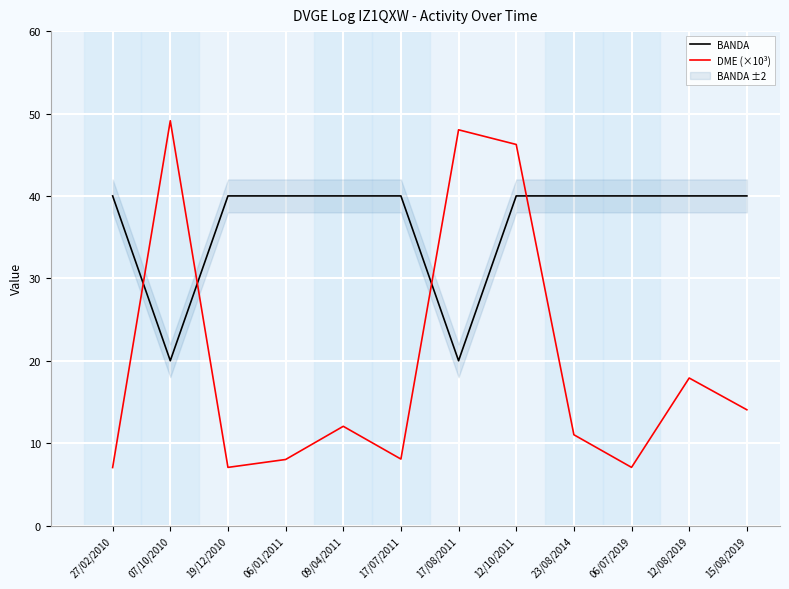

True or false: BANDA and DME (×10³) cross at least once.

True